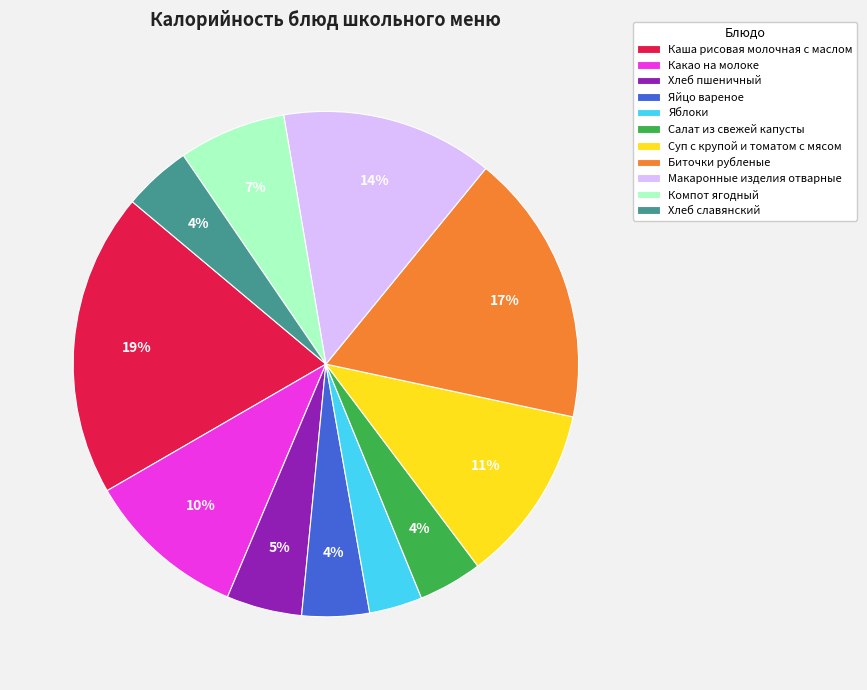

Which slice is the largest?

Каша рисовая молочная с маслом